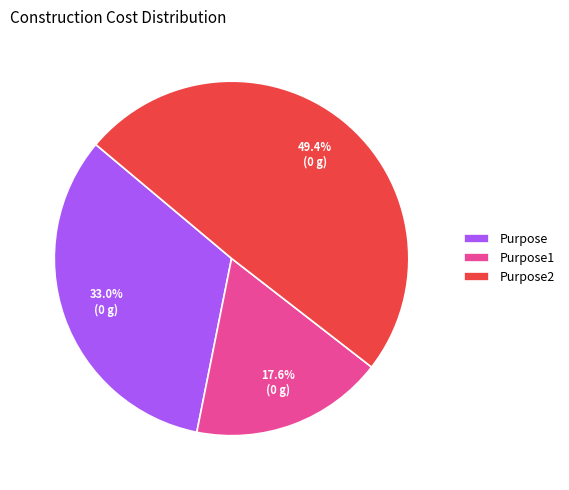

Which slice is the smallest?

Purpose1